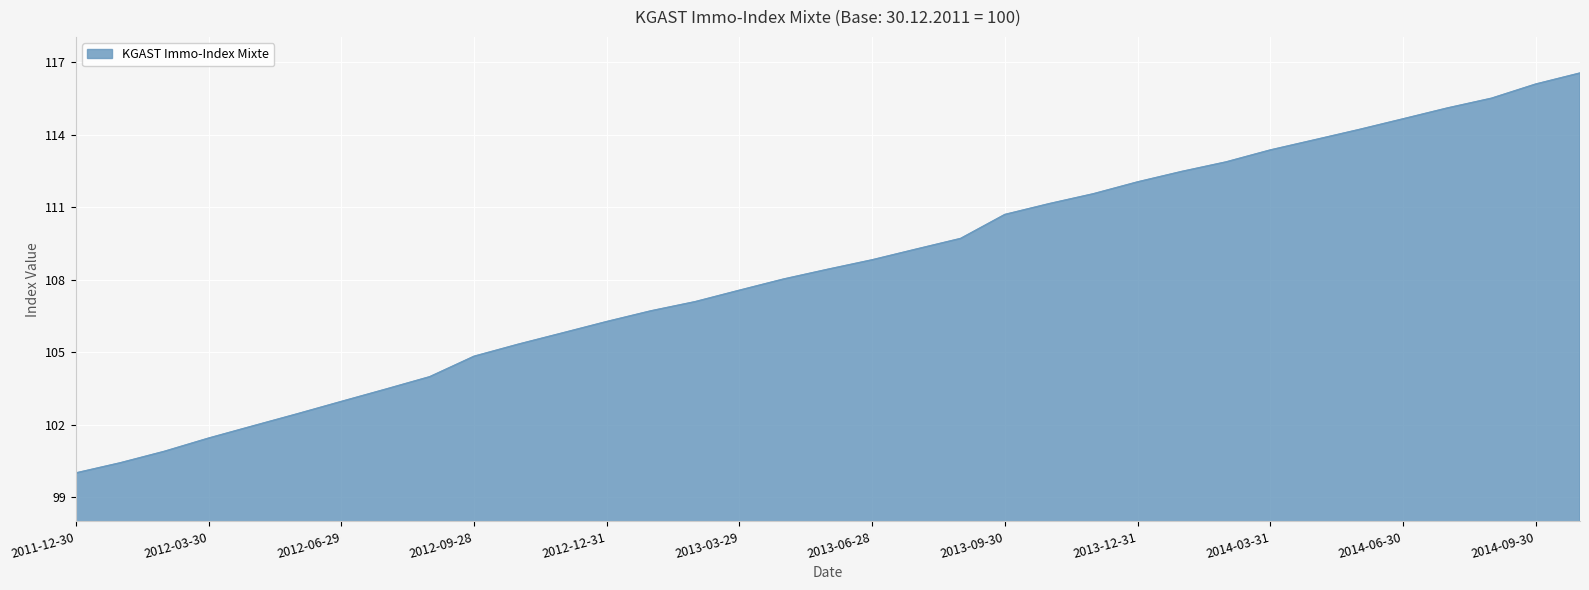

What is the difference between the maximum and minimum values?

16.5